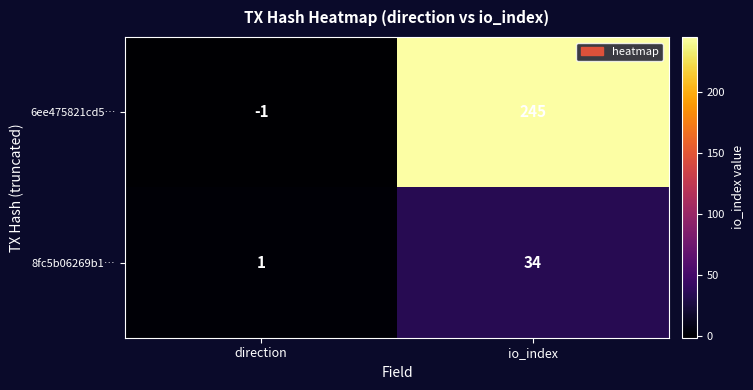

Is the value of 8fc5b06269b1… at io_index greater than the value of 6ee475821cd5… at io_index?

No